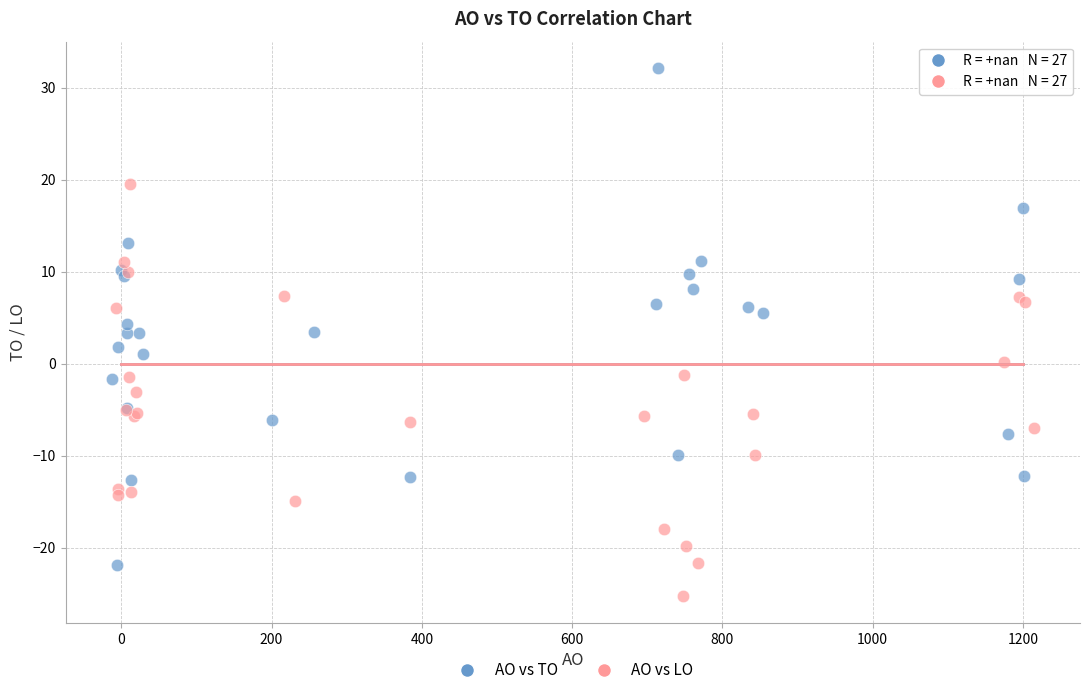

Which series reaches the minimum Y coordinate?

AO vs LO